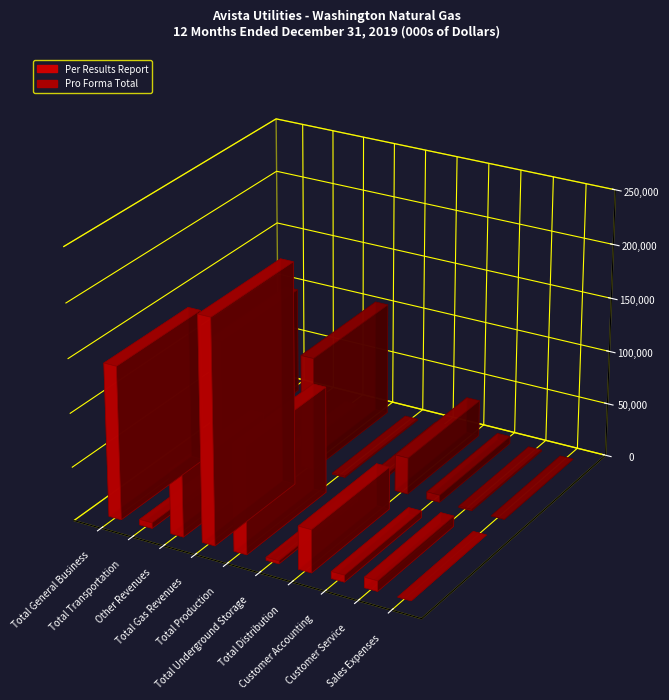

What is the sum of all Pro Forma Total values?

257085